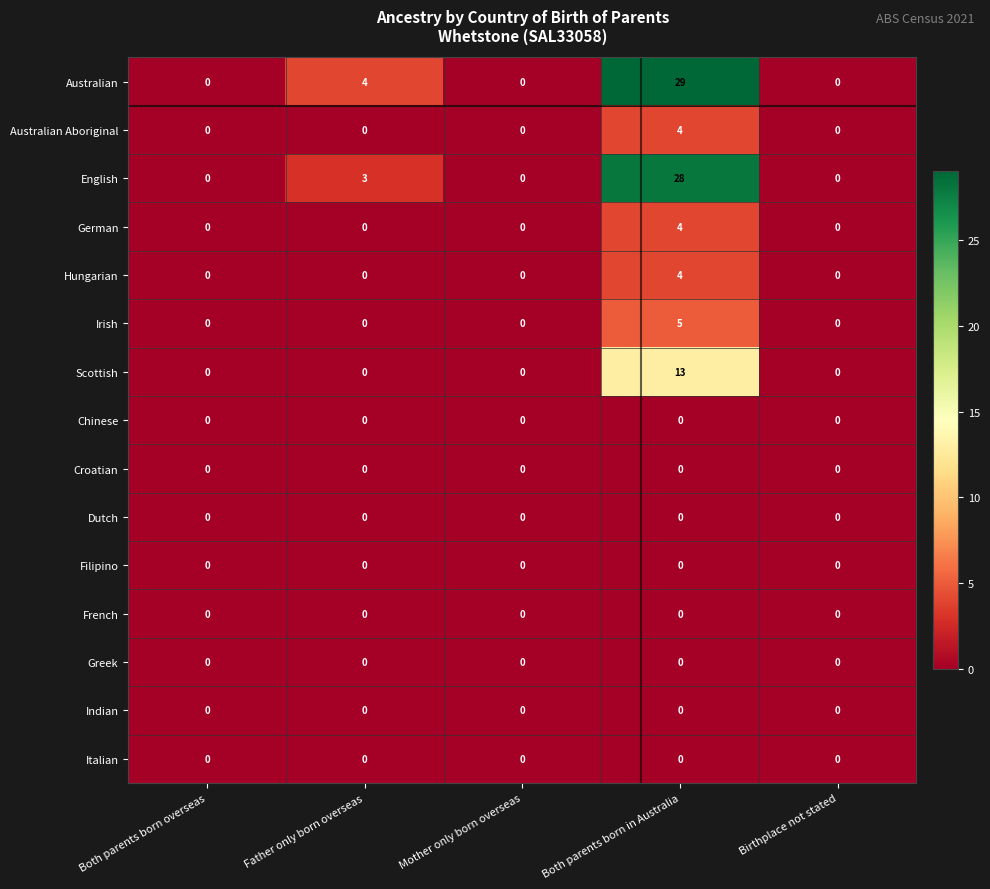

What is the difference between the second highest and second lowest values in the Australian series?

4